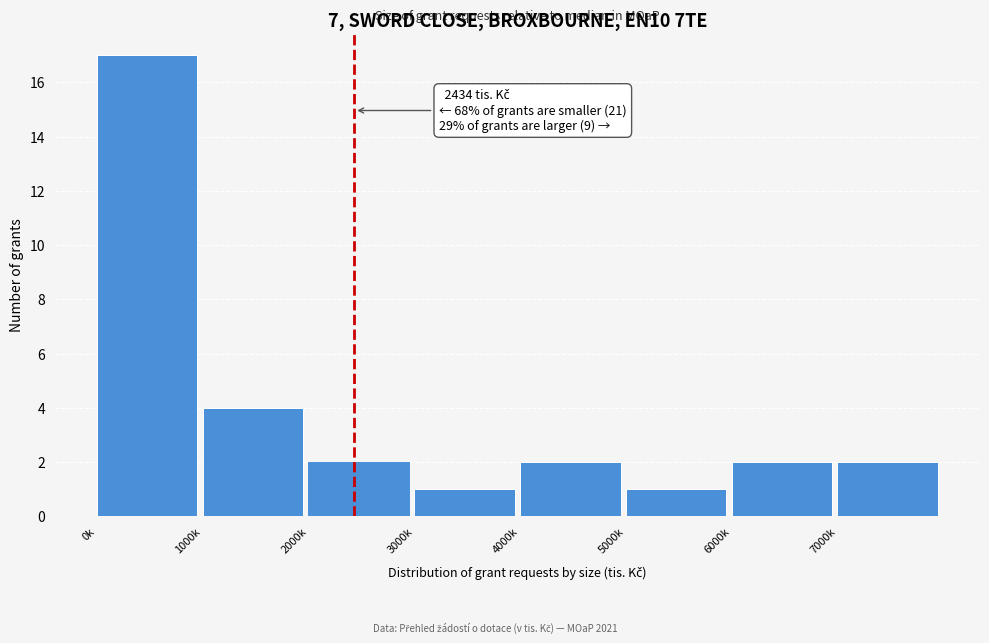

Reading right to left, list all the values displayed in this chart.

2	2	1	2	1	2	4	17